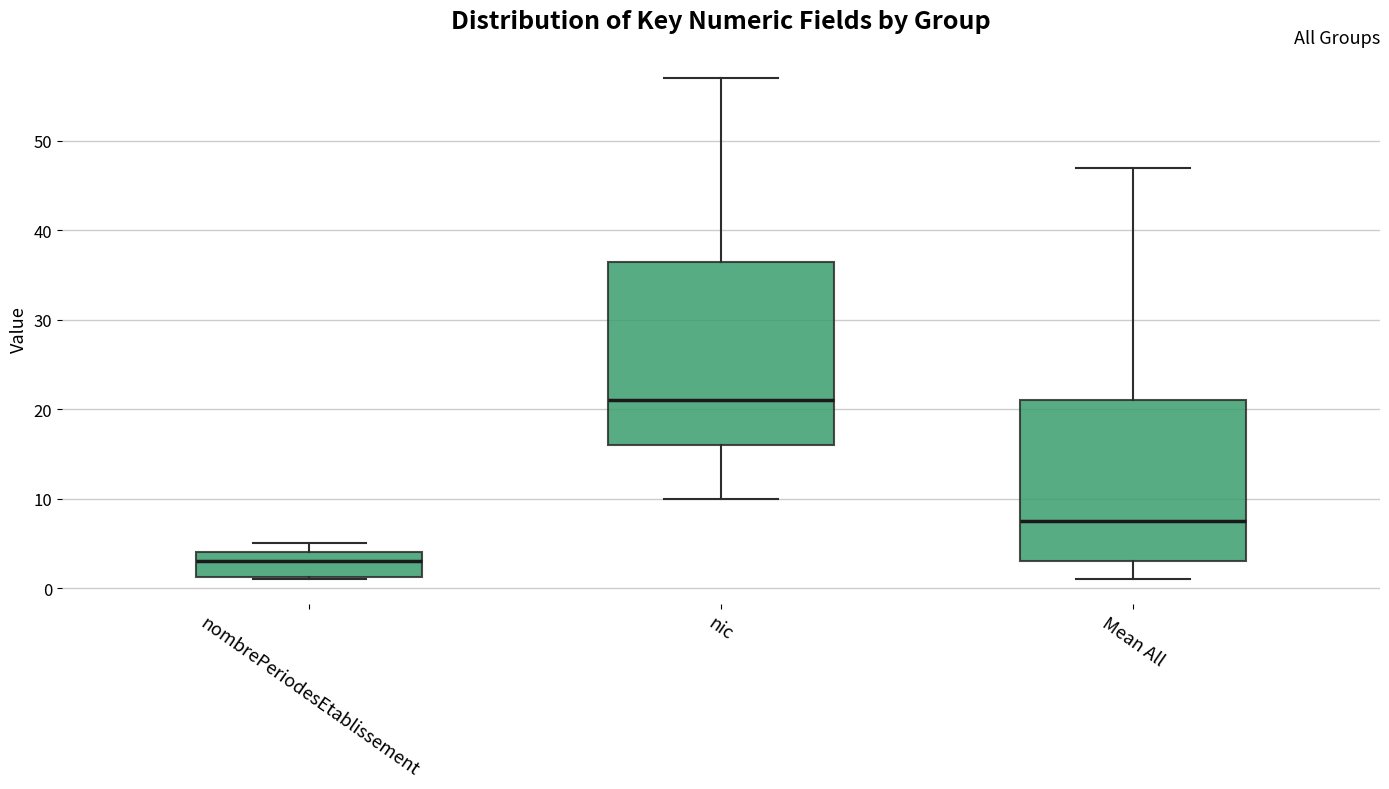

Which box is the tallest, from its lower edge to its upper edge?

nic